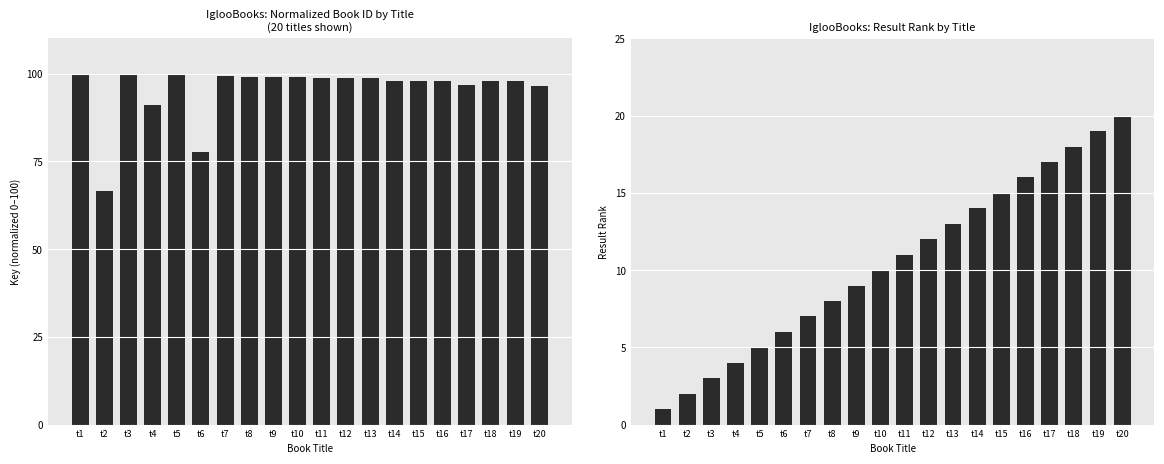

Reading left to right, transcribe all the data shown in this chart.

Key (normalized): t1=100.0	t2=66.6	t3=100.0	t4=91.0	t5=100.0	t6=77.6	t7=99.3	t8=99.0	t9=98.9	t10=98.9	t11=98.8	t12=98.8	t13=98.8	t14=98.0	t15=98.0	t16=98.0	t17=96.8	t18=98.0	t19=98.0	t20=96.5
Result Rank: t1=1.0	t2=2.0	t3=3.0	t4=4.0	t5=5.0	t6=6.0	t7=7.0	t8=8.0	t9=9.0	t10=10.0	t11=11.0	t12=12.0	t13=13.0	t14=14.0	t15=15.0	t16=16.0	t17=17.0	t18=18.0	t19=19.0	t20=20.0